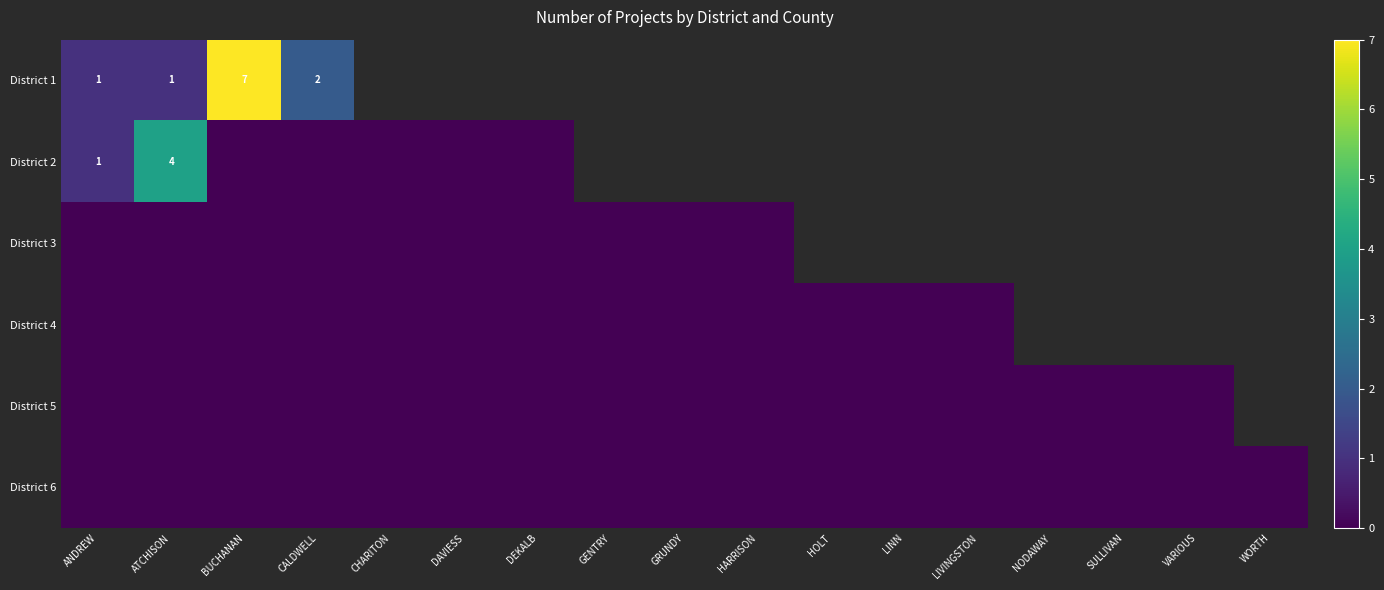

Is it true that District 1 equals 1 at ATCHISON?

True